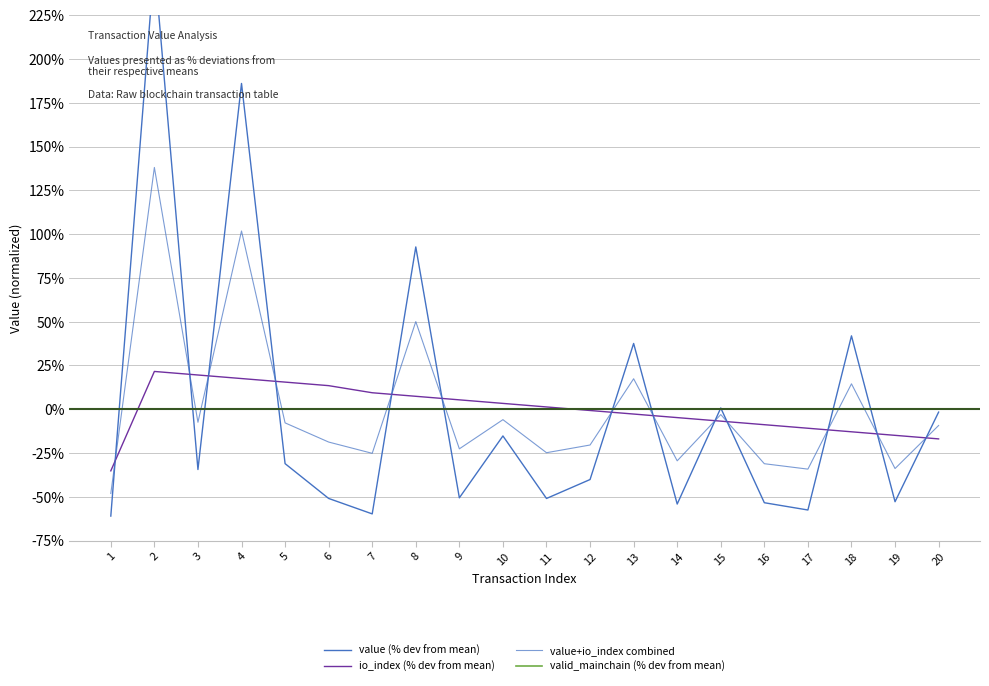

What is the greatest value displayed?

254.5